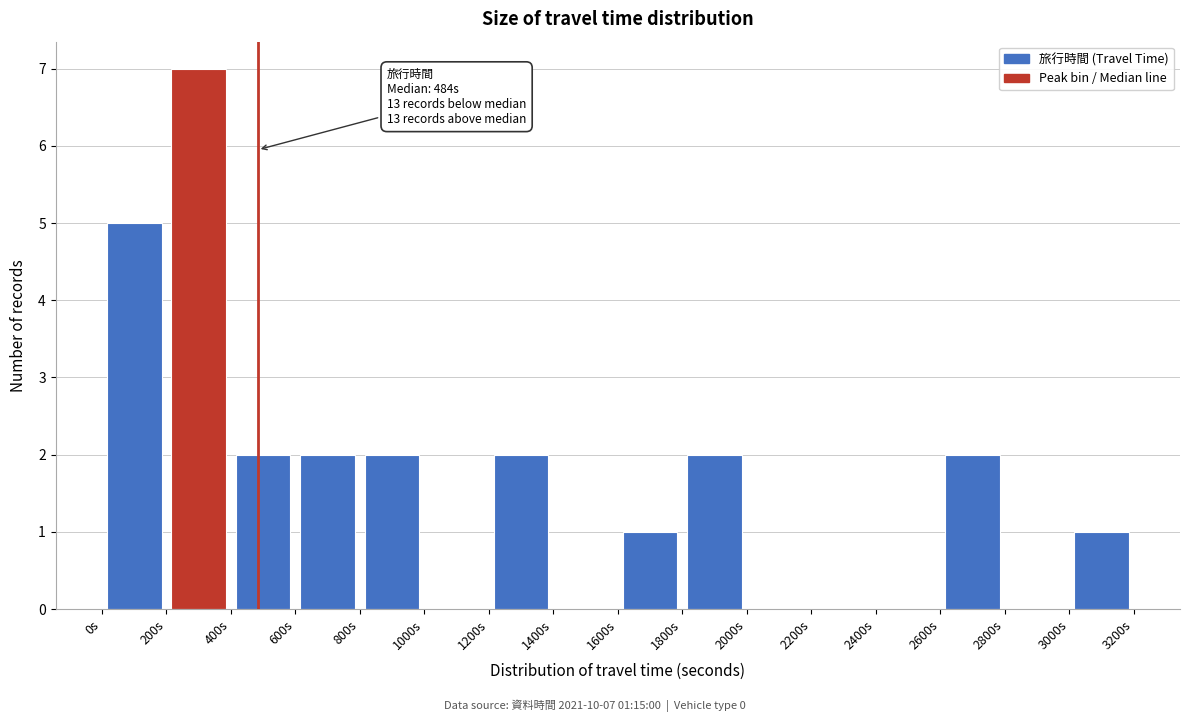

Over which range of the x-axis is the bar tallest?

200 to 400